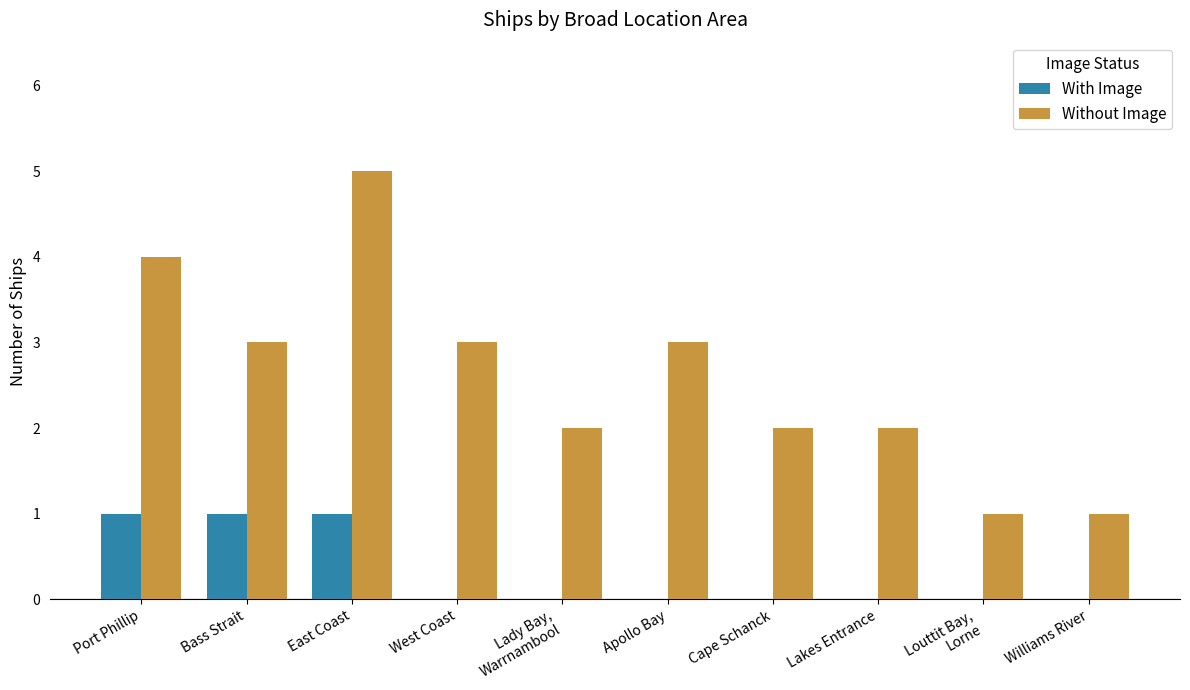

Is the value of With Image at Apollo Bay greater than the value of Without Image at Port Phillip?

No